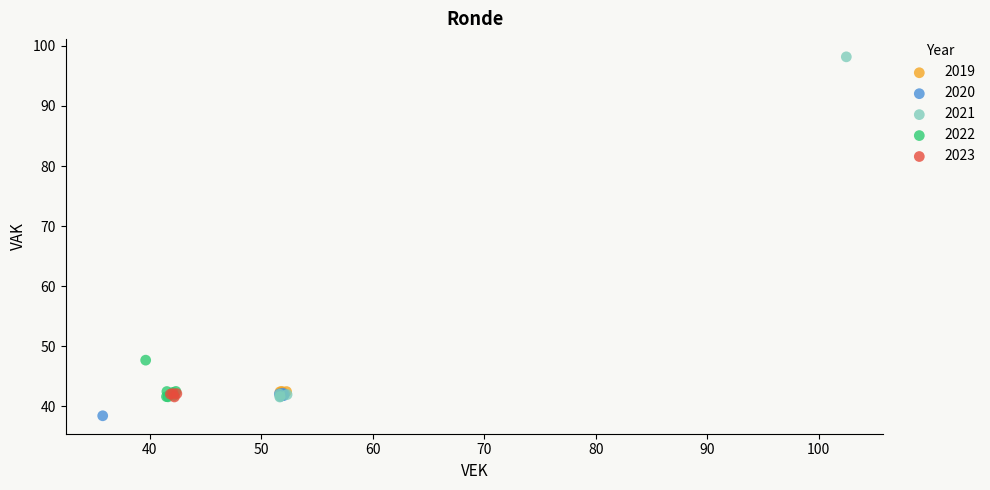

Which series has the widest spread of Y values?

2021